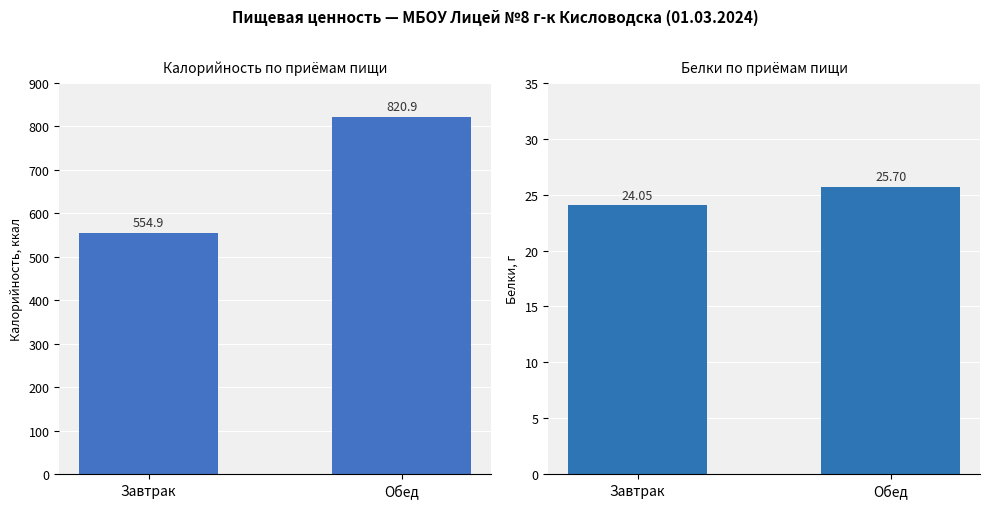

Is it true that Белки equals 24.1 at Завтрак?

True